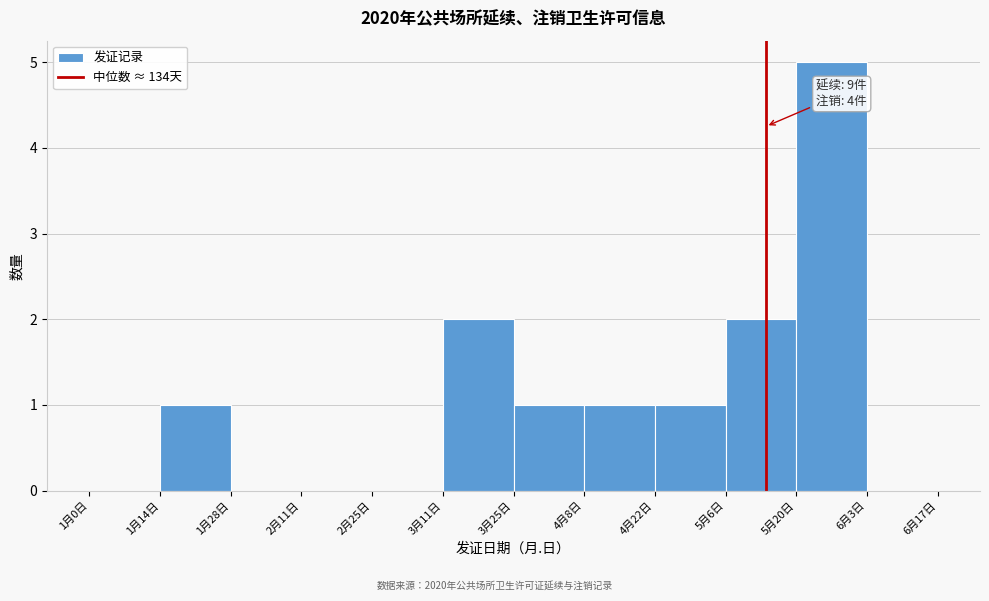

Reading left to right, transcribe all the data shown in this chart.

1月0日=0	1月14日=1	1月28日=0	2月11日=0	2月25日=0	3月11日=2	3月25日=1	4月8日=1	4月22日=1	5月6日=2	5月20日=5	6月3日=0